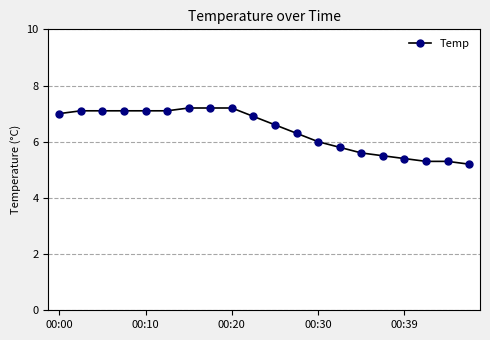

What is the greatest value displayed?

7.2